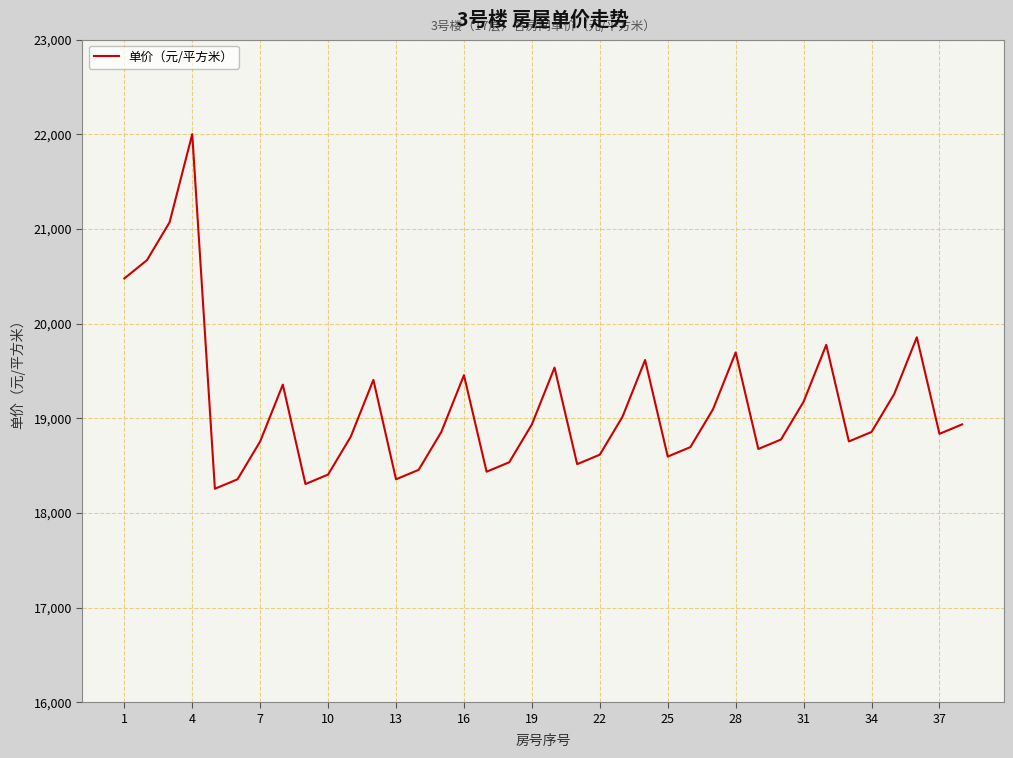

What is the maximum value shown in the chart?

22000.6